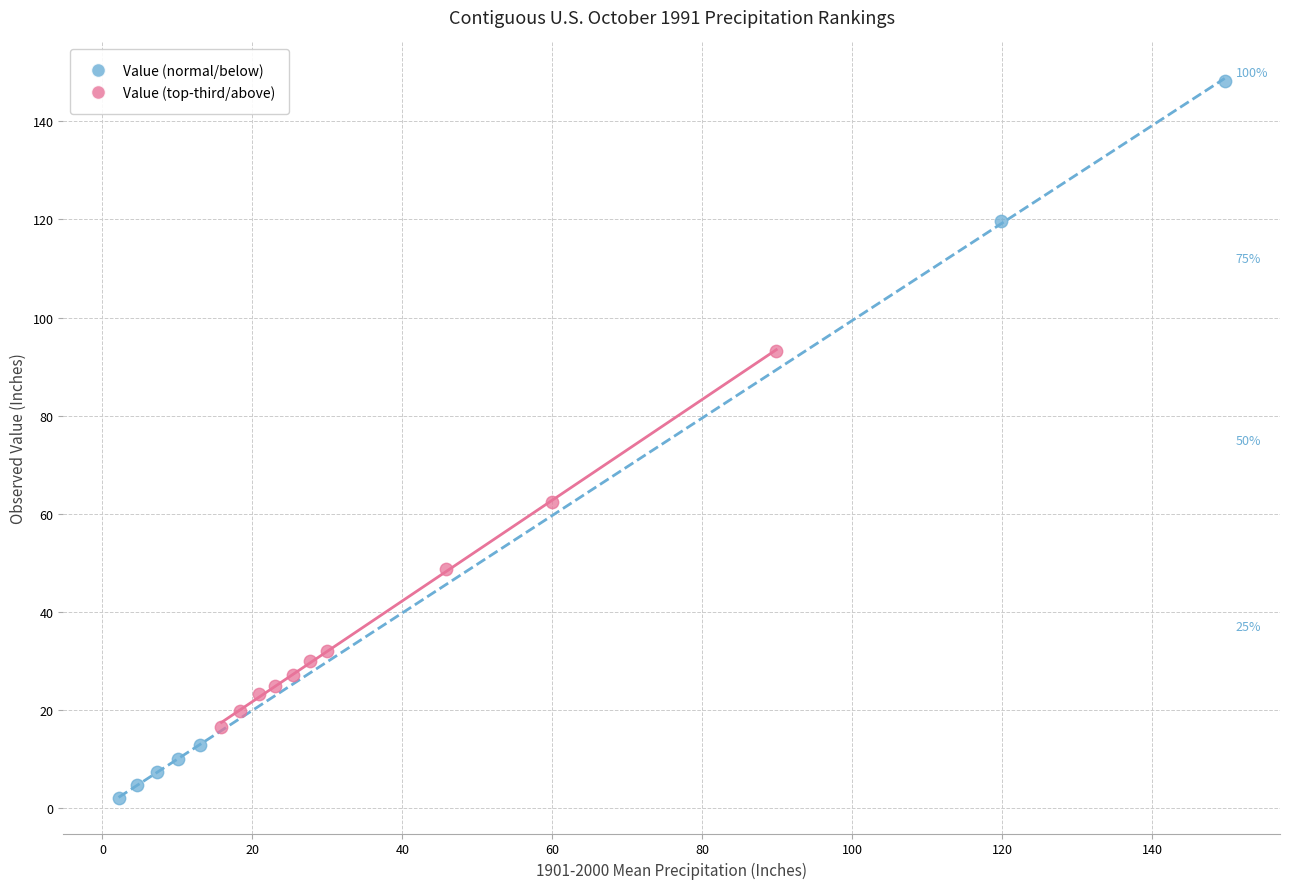

Which series has the largest Y range (max minus min)?

Value (normal/below)